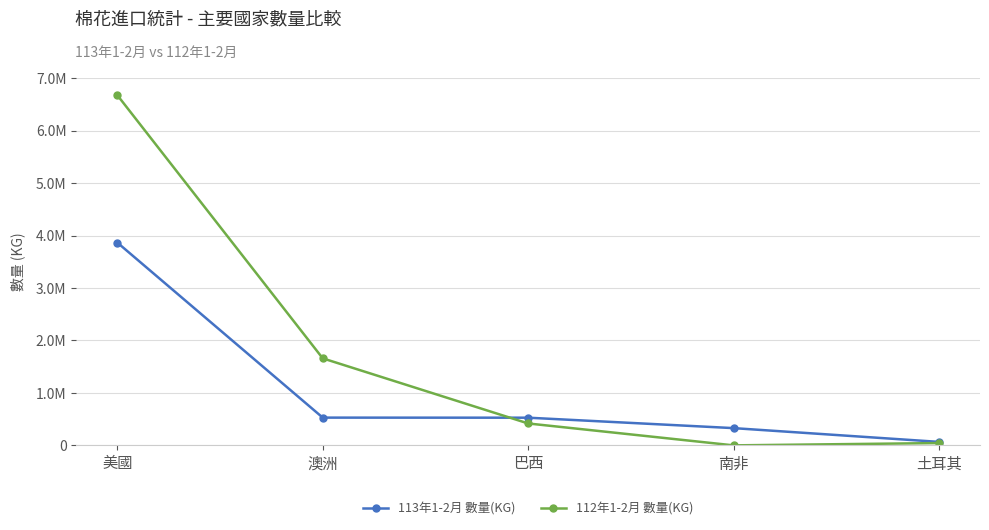

Reading right to left, what are all the values shown in this chart?

113年1-2月 數量(KG): 土耳其=66407	南非=328777	巴西=527453	澳洲=528880	美國=3864773
112年1-2月 數量(KG): 土耳其=43820	南非=0	巴西=417514	澳洲=1658604	美國=6674562